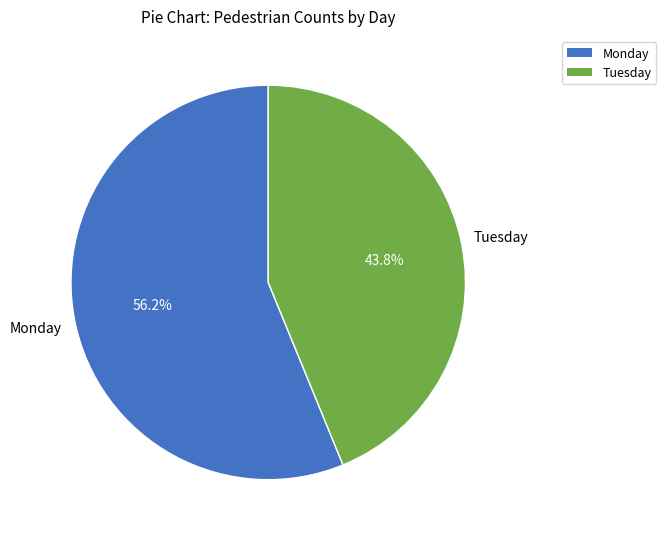

Does any single category account for the majority?

Yes